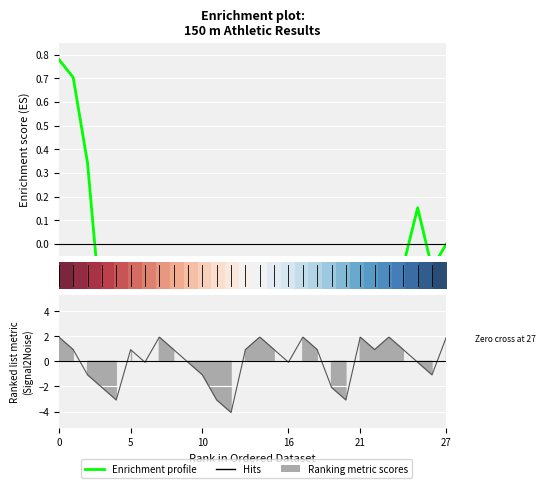

True or false: there are more than 2 points higher than both neighbors.

True